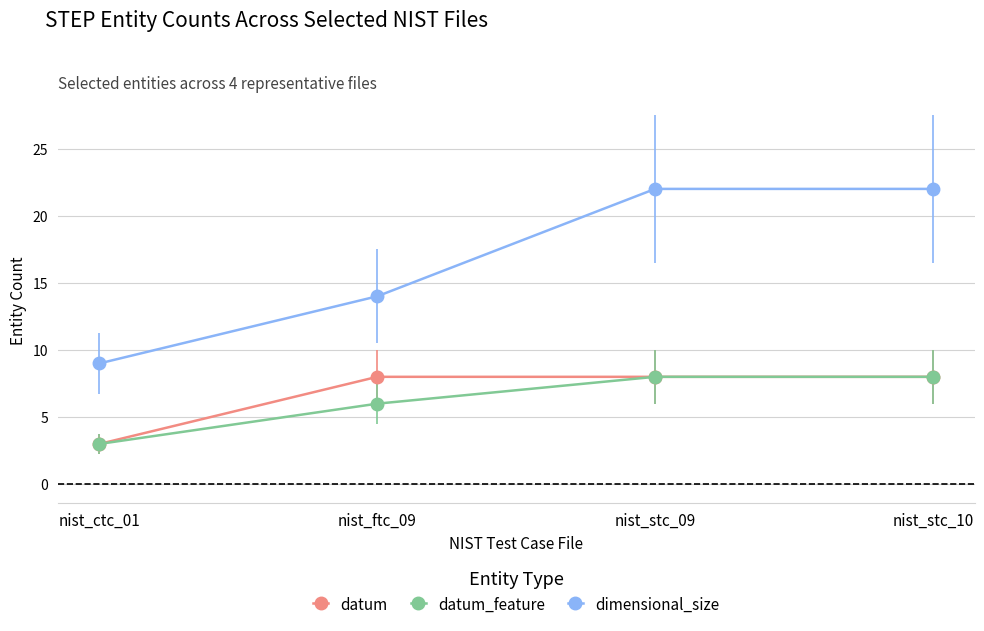

Where is datum nearest to the value 5?

nist_ctc_01